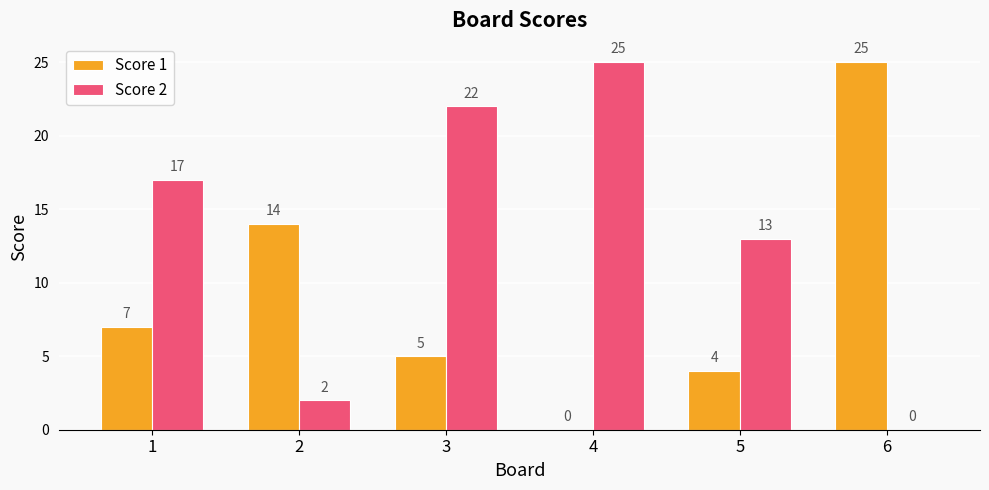

The value of Score 1 at 6 is 9. True or false?

False